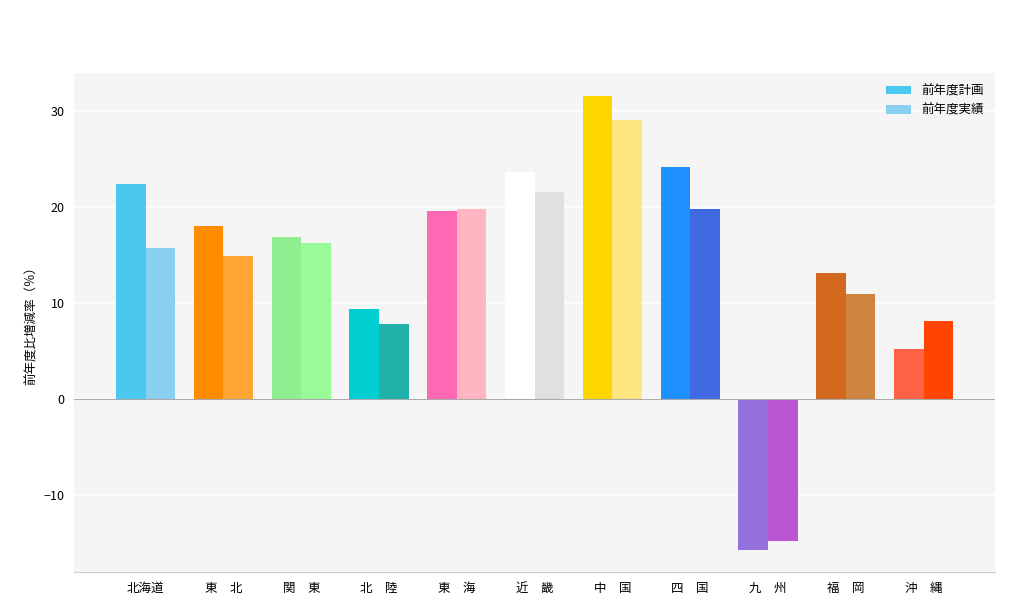

What is the label of the 9th bar from the right?

関　東